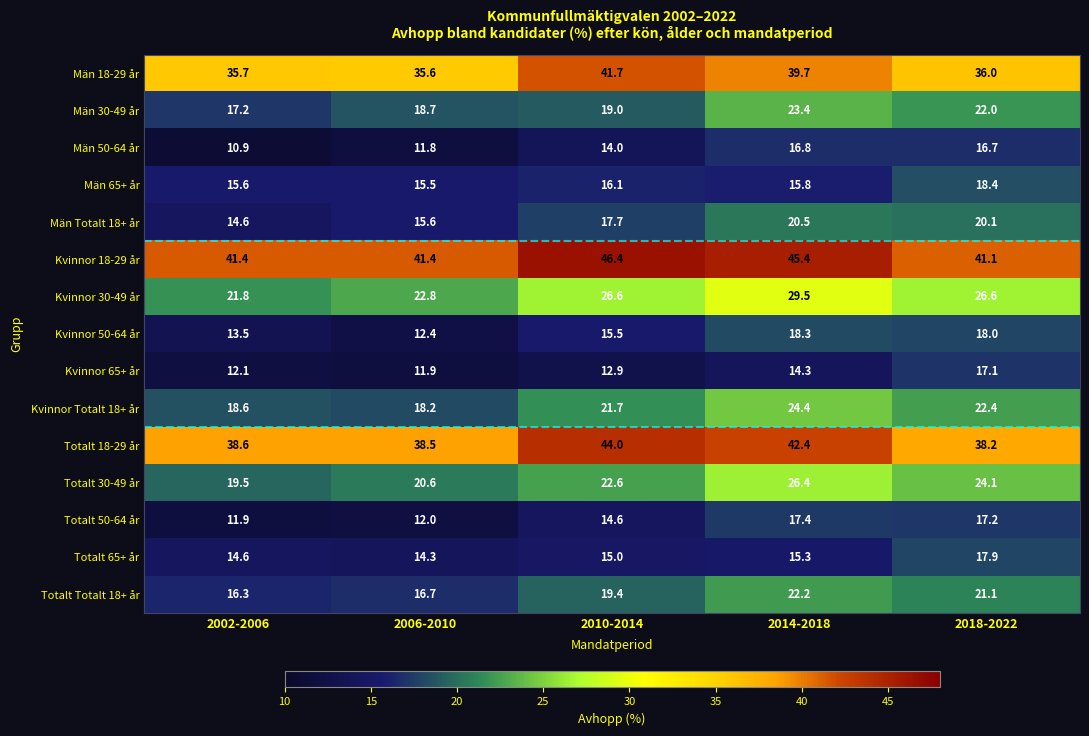

What is the lowest value of the Män 18-29 år series?

35.6